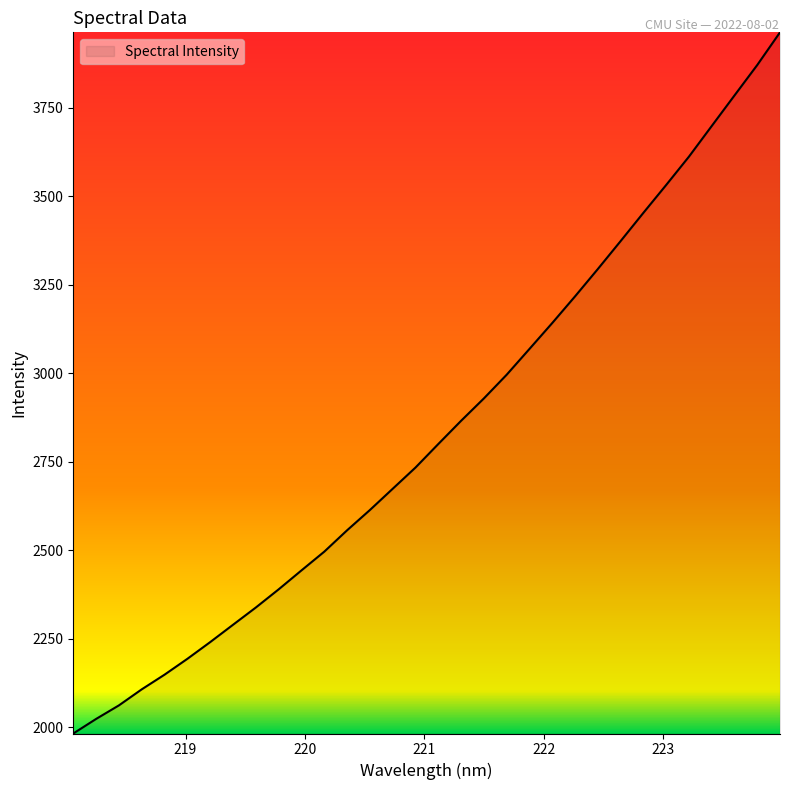

Count the number of values greater than 2799.

16